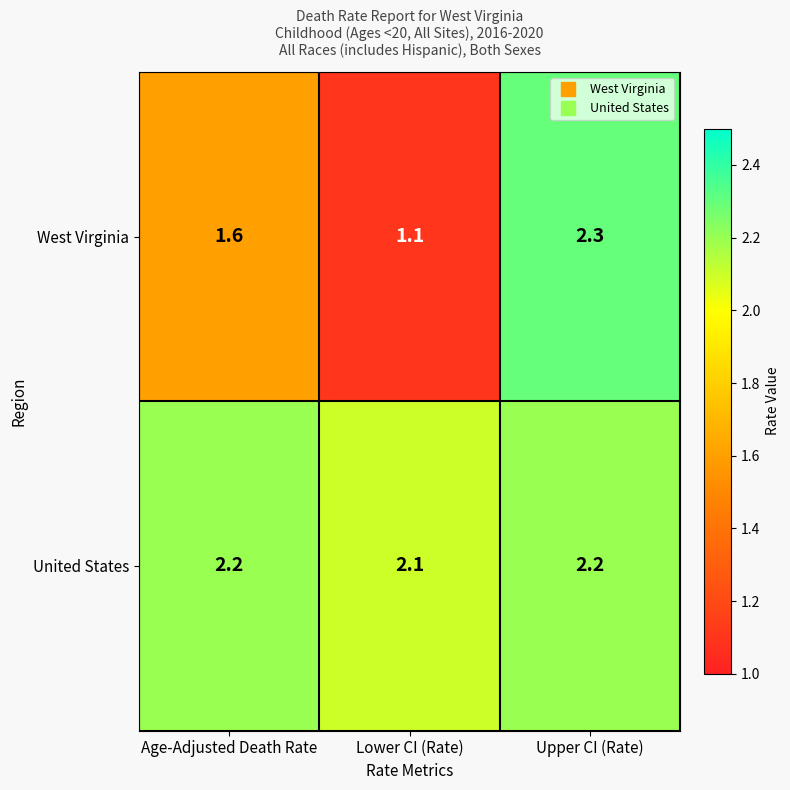

Which series has the largest total across all categories?

United States